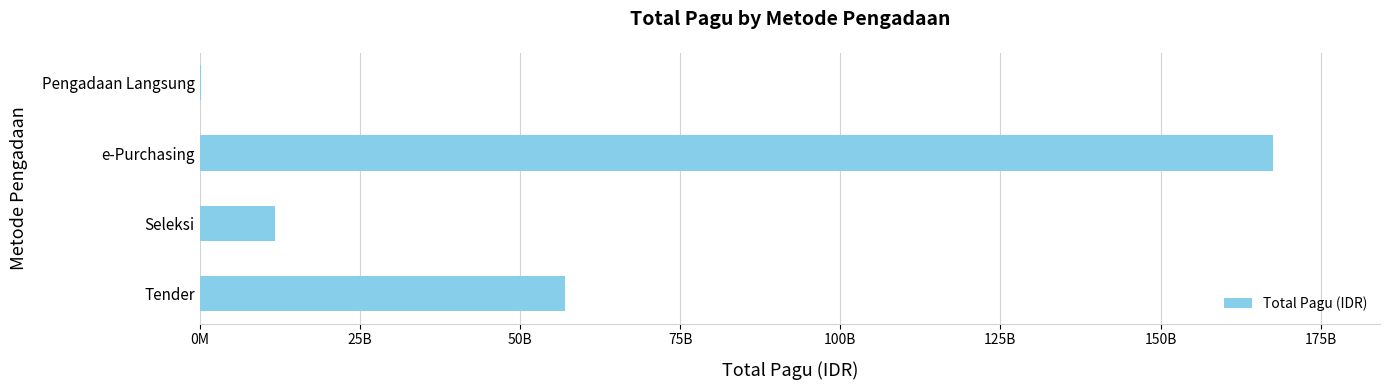

Are the bars horizontal?

Yes